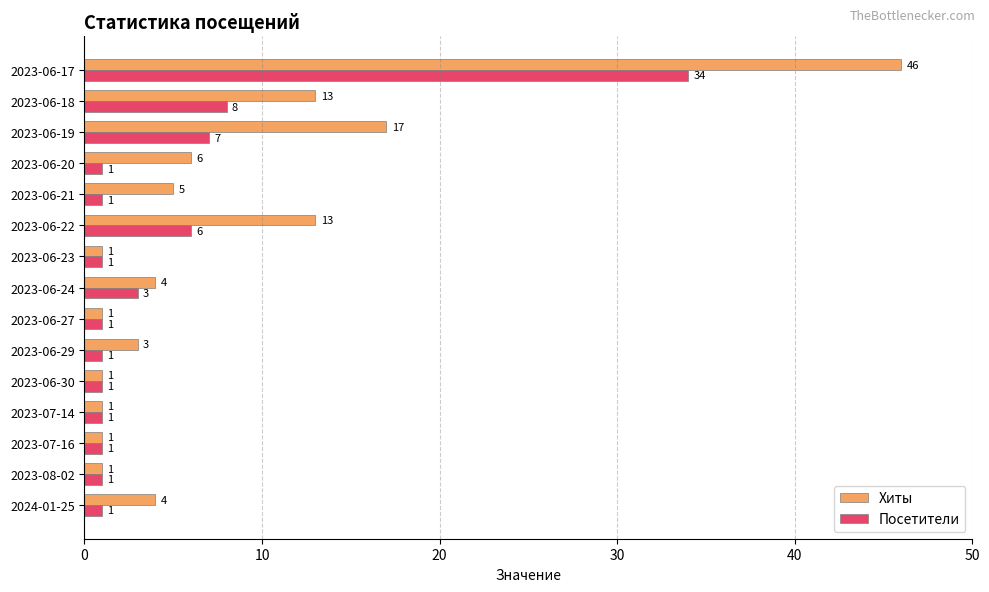

What is the difference between the maximum and minimum values in the Хиты series?

45